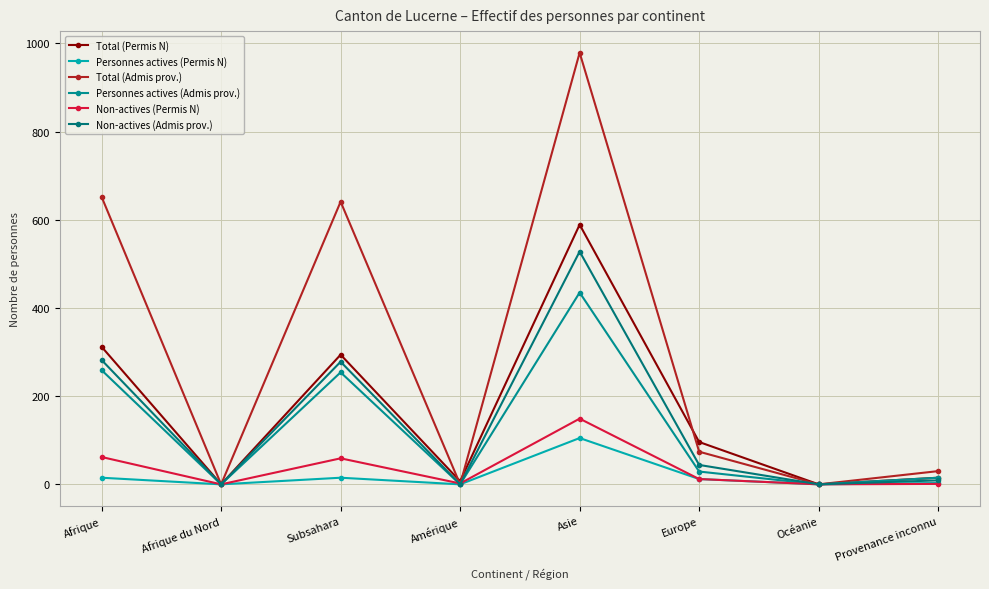

True or false: Non-actives (Admis prov.) and Personnes actives (Permis N) cross at least once.

False